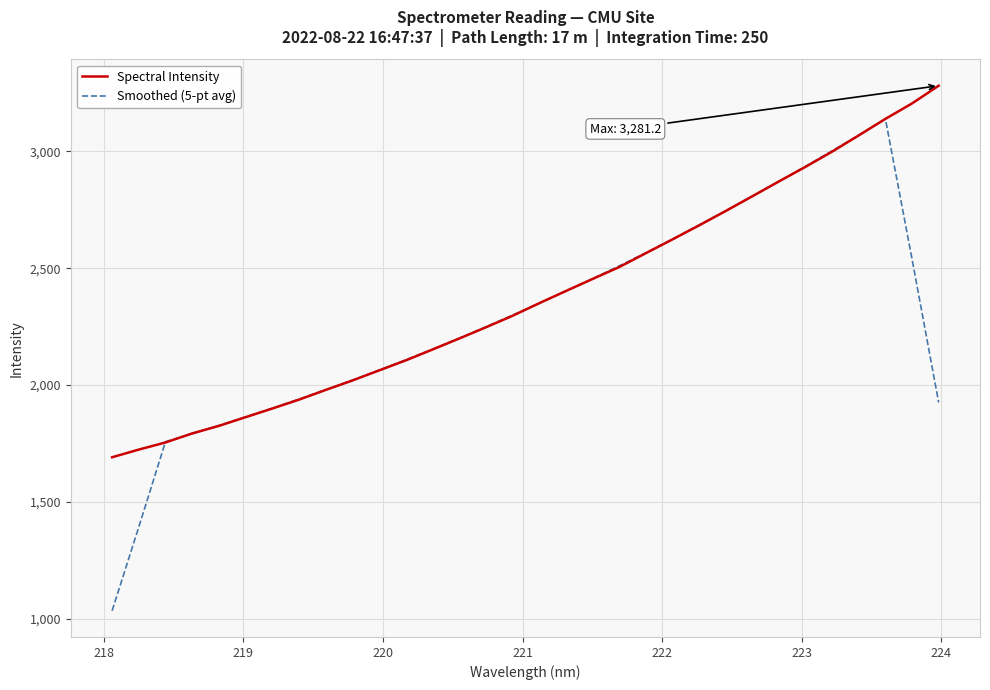

What is the smallest value displayed?

1033.6